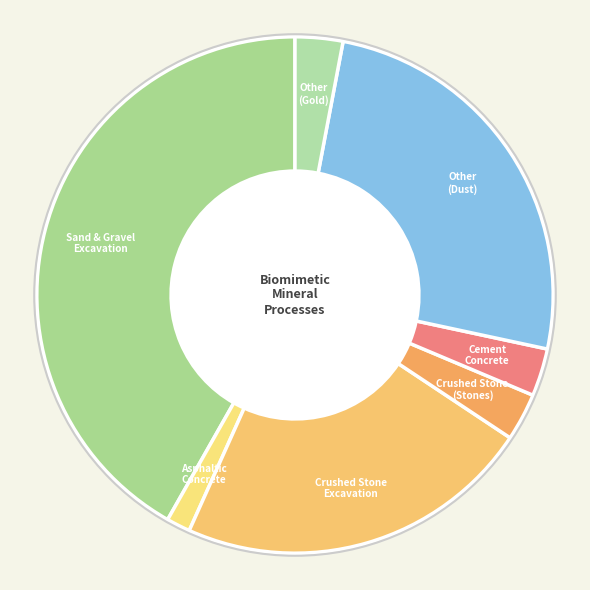

The Other (Gold) slice represents 3% of the pie. True or false?

True